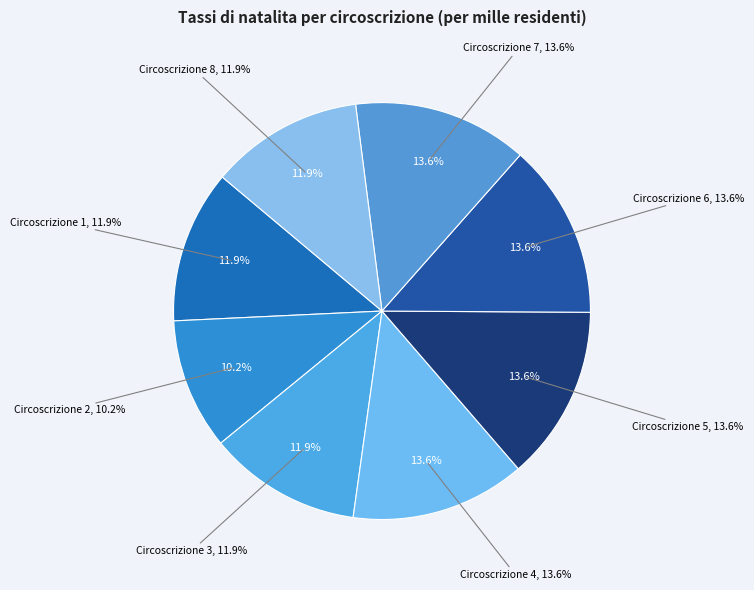

Rank the categories by value from highest to lowest.

Circoscrizione 4, Circoscrizione 5, Circoscrizione 6, Circoscrizione 7, Circoscrizione 1, Circoscrizione 3, Circoscrizione 8, Circoscrizione 2